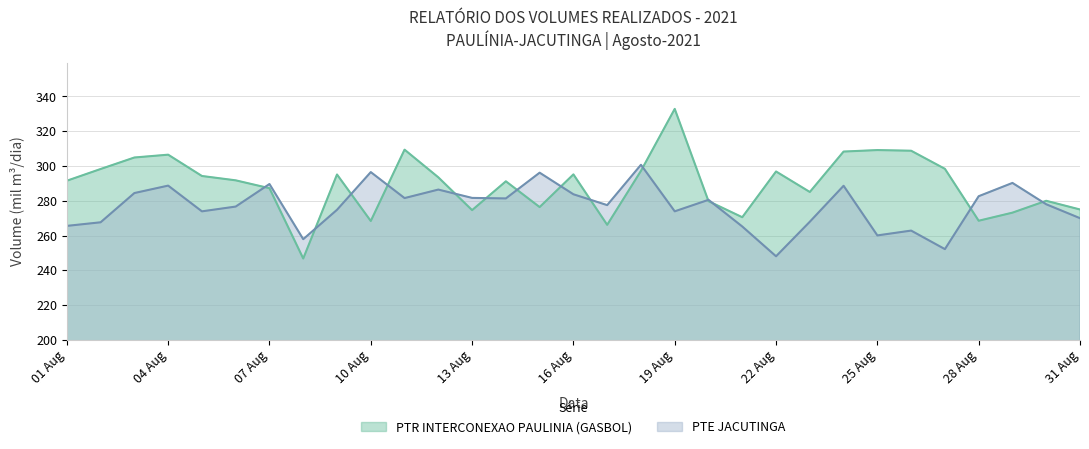

What is the approximate value of PTR INTERCONEXAO PAULINIA (GASBOL) at 2021-08-30?

280.0